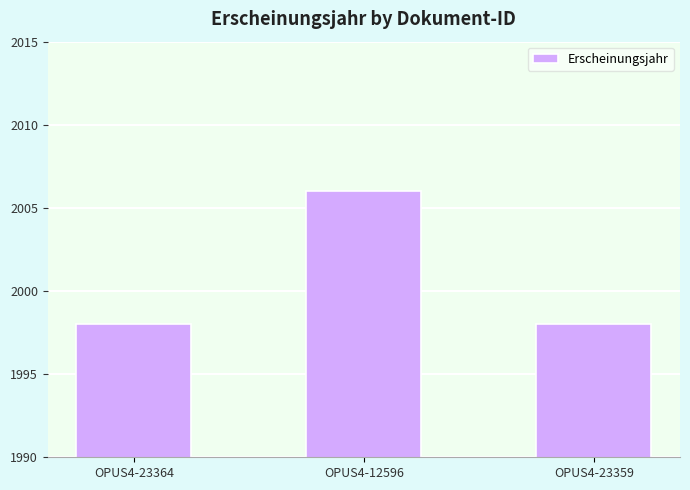

What is the sum of the values at OPUS4-12596 and OPUS4-23364?

4004